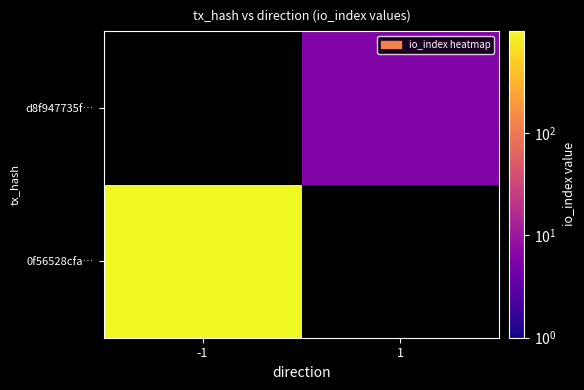

Between 1 and -1, which is larger?

-1